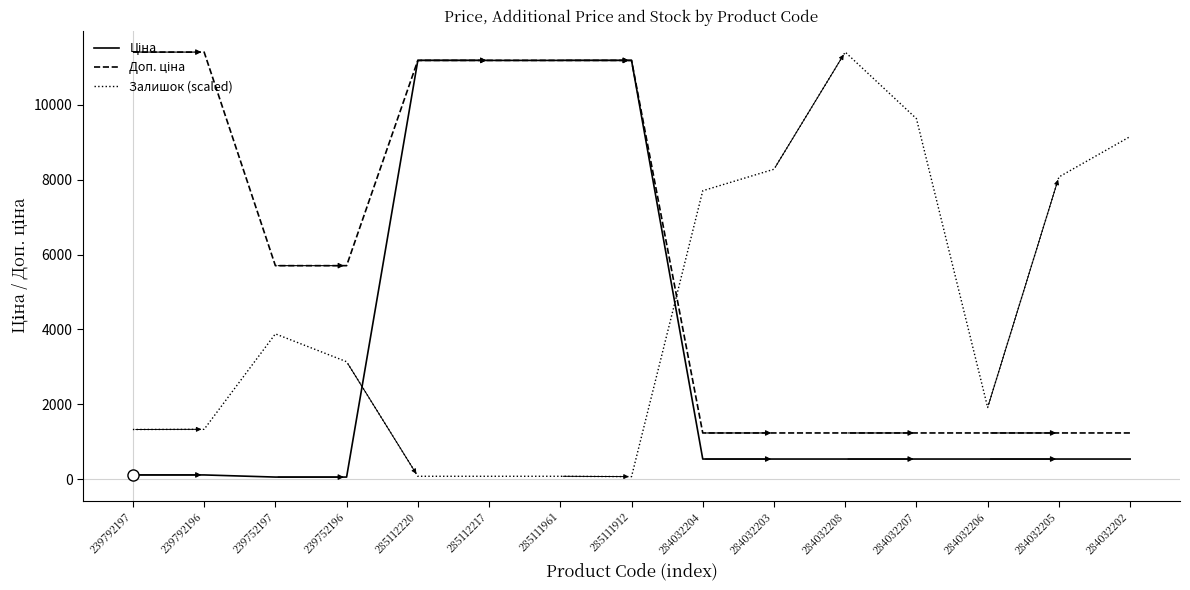

Does the chart display data point markers on the line(s)?

No